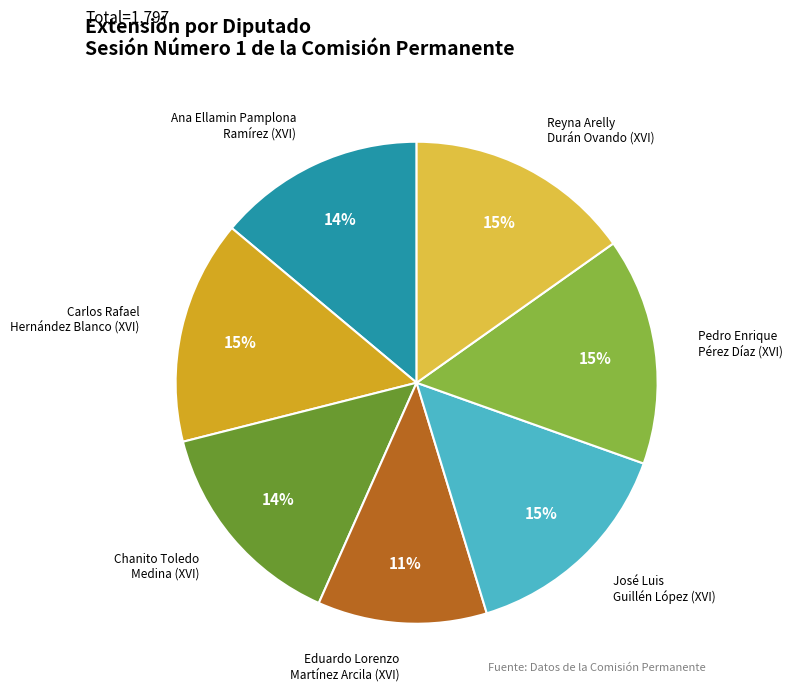

Combined, do Carlos Rafael Hernández Blanco (XVI) and Eduardo Lorenzo Martínez Arcila (XVI) account for over 50%?

No